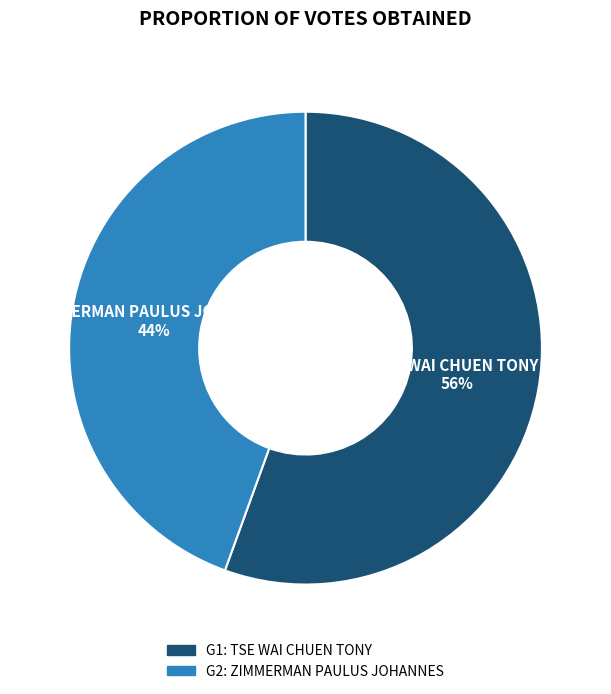

Which category has the smallest portion of the pie?

G2